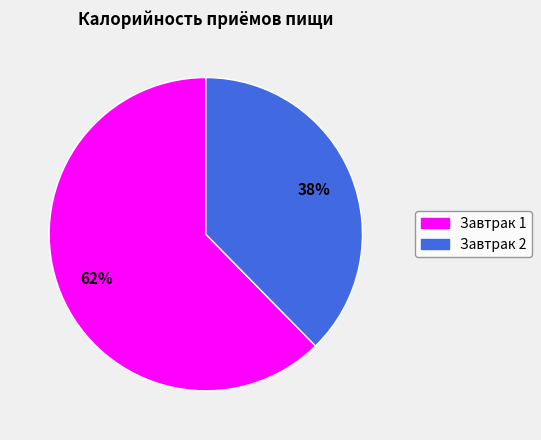

How many segments does this pie chart have?

2